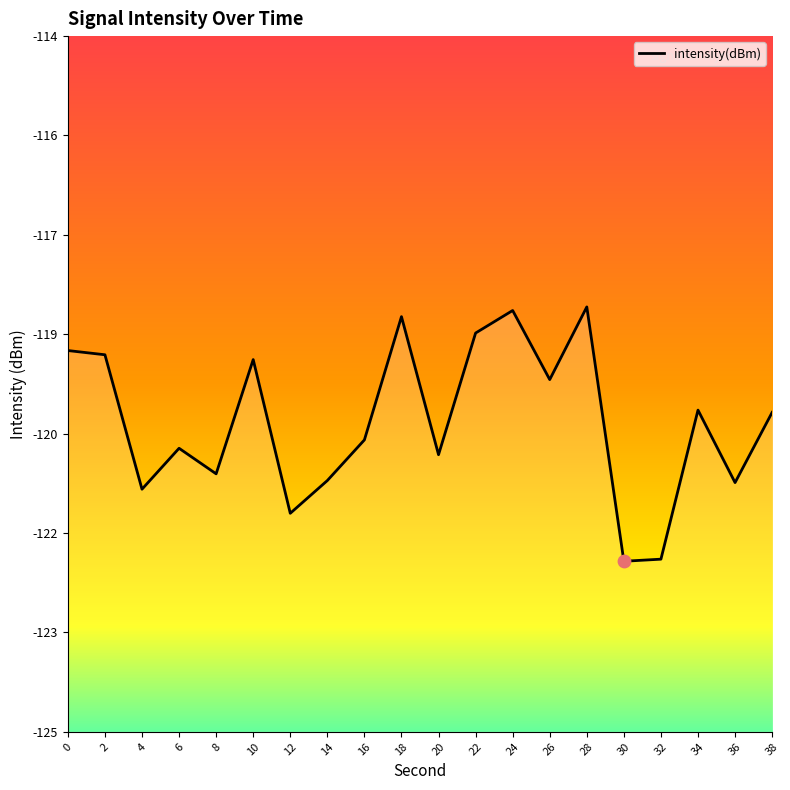

Which has a higher value, 18 or 2?

18